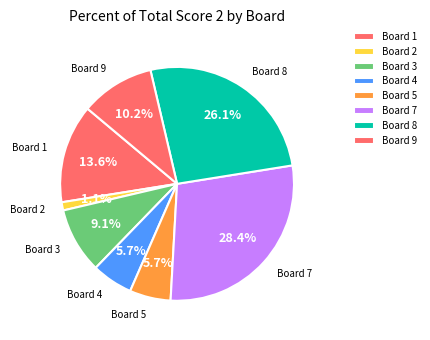

What percentage is the Board 5 slice, to the nearest percent?

6%